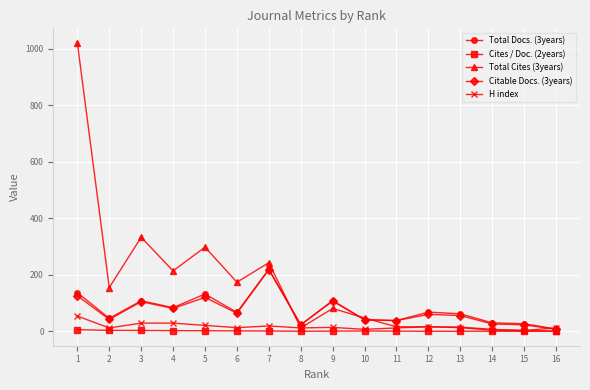

How many lines are shown in the chart?

5